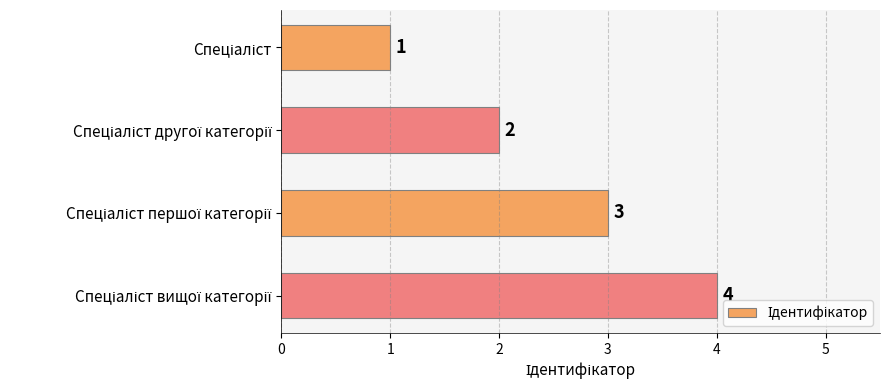

How many values are between 2 and 4?

3